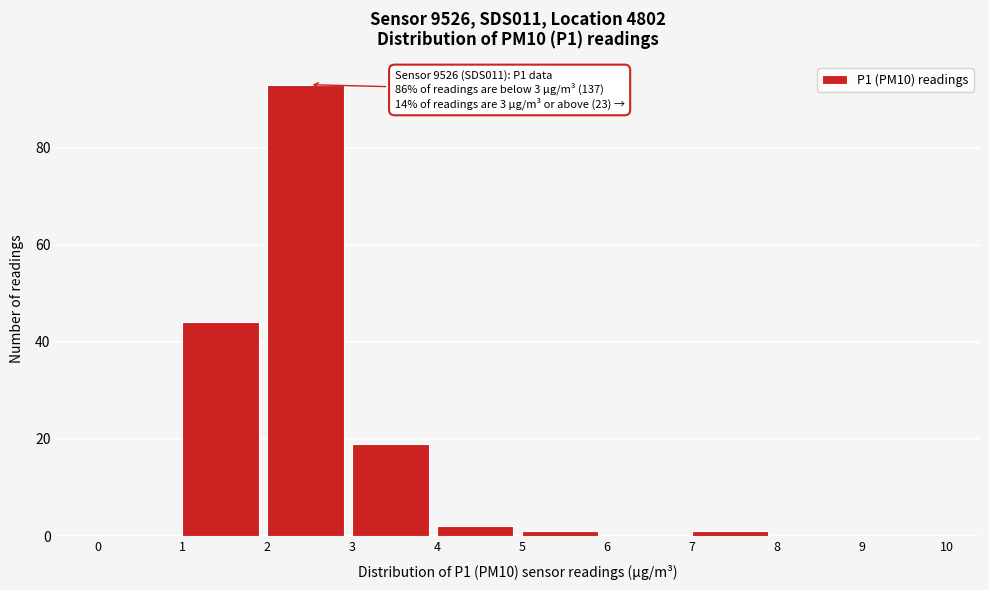

Which range on the x-axis has the tallest bar?

2 to 3